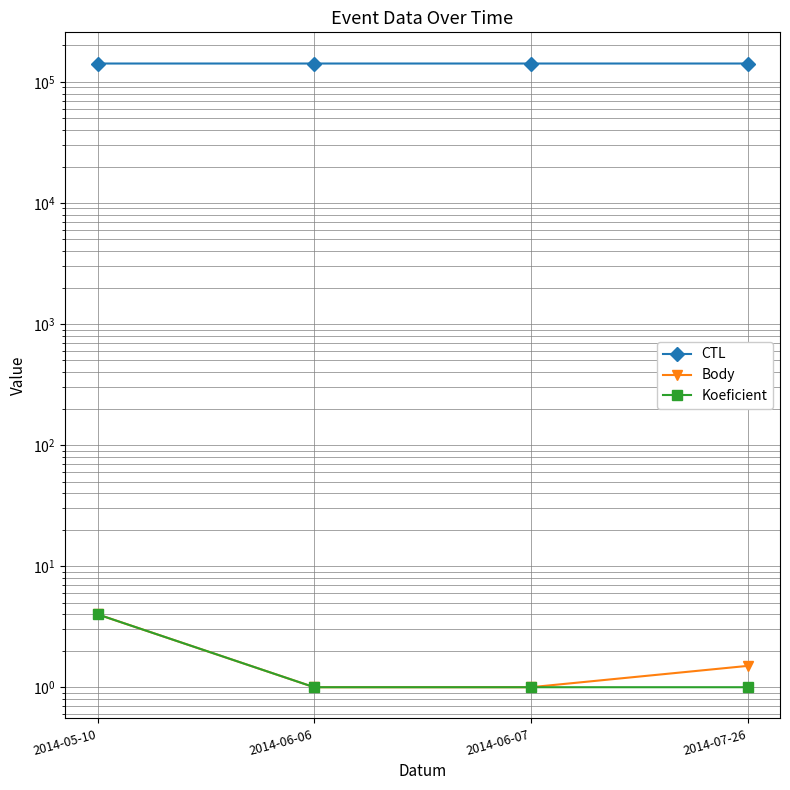

What position from the right is 2014-06-07?

2